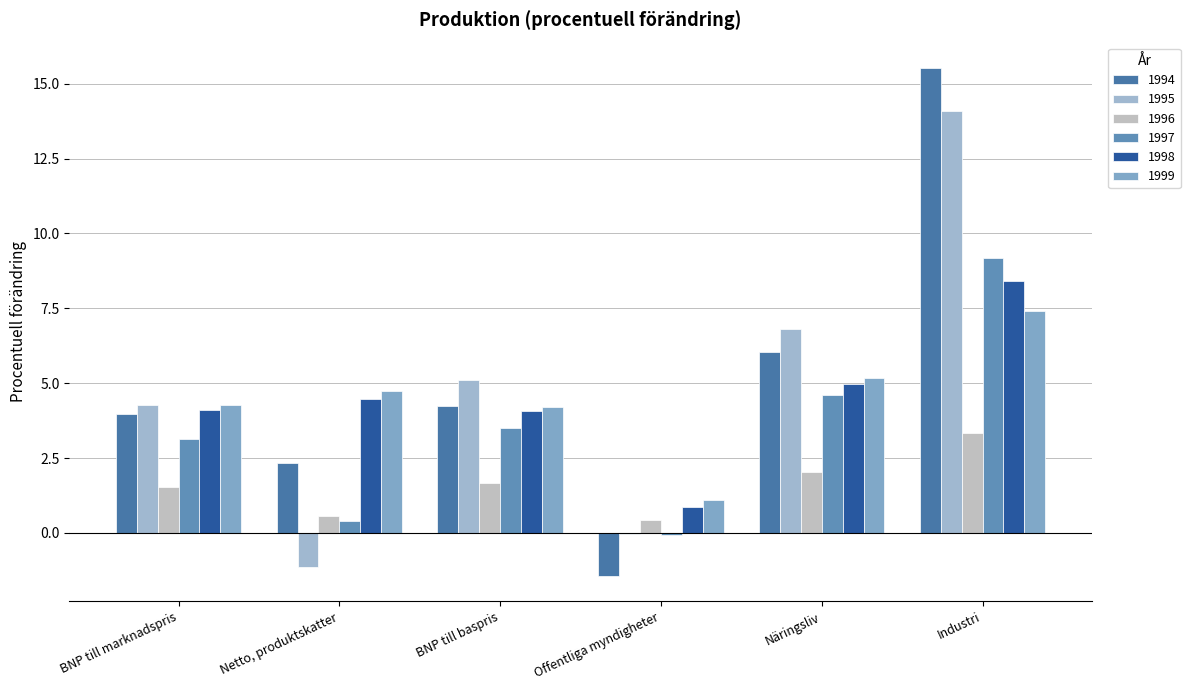

Reading right to left, extract all data points from this chart.

1994: 15.5	6.1	-1.4	4.2	2.3	4.0
1995: 14.1	6.8	-0.1	5.1	-1.2	4.3
1996: 3.3	2.0	0.4	1.7	0.6	1.5
1997: 9.2	4.6	-0.1	3.5	0.4	3.1
1998: 8.4	5.0	0.9	4.1	4.5	4.1
1999: 7.4	5.2	1.1	4.2	4.7	4.3